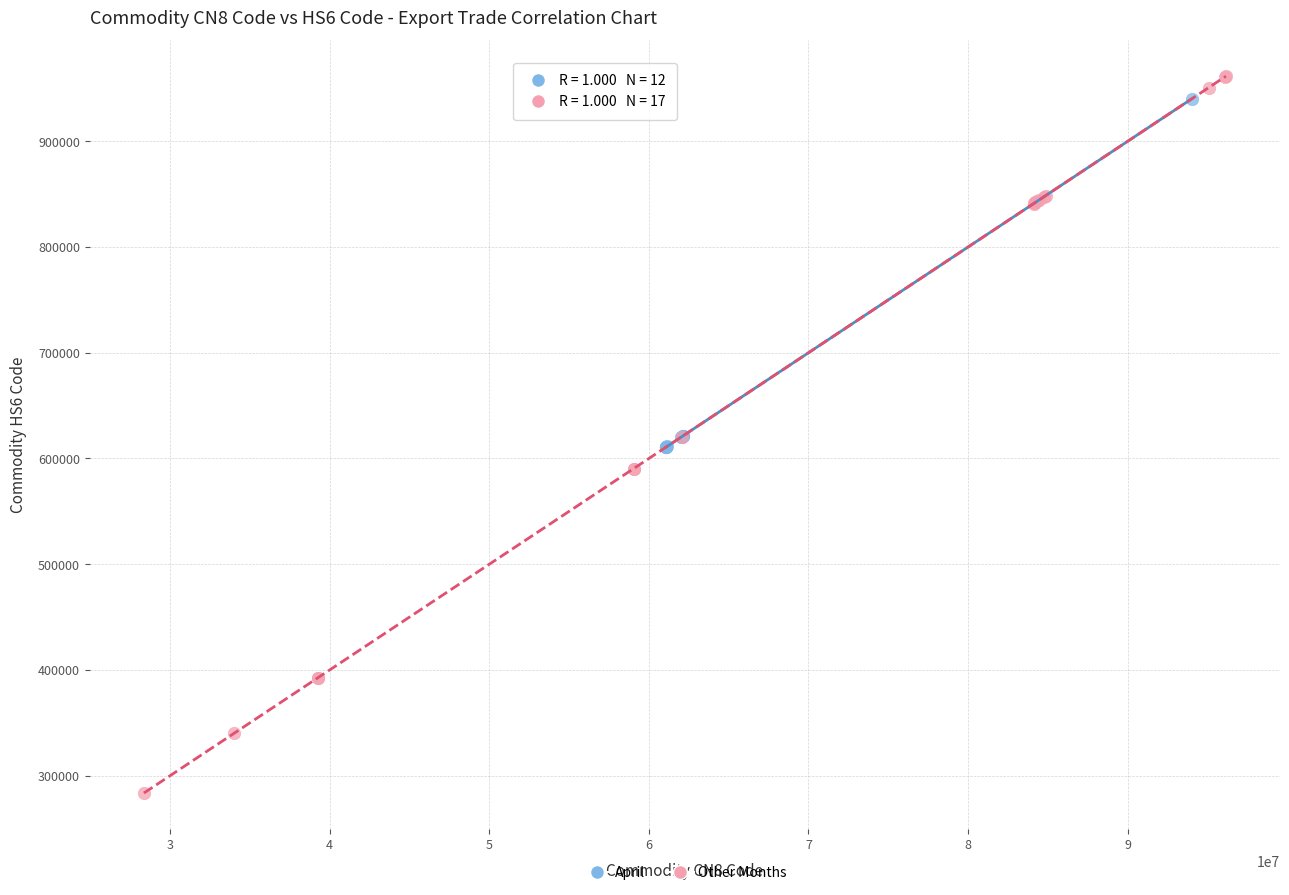

Which series has the widest spread of Y values?

Other Months